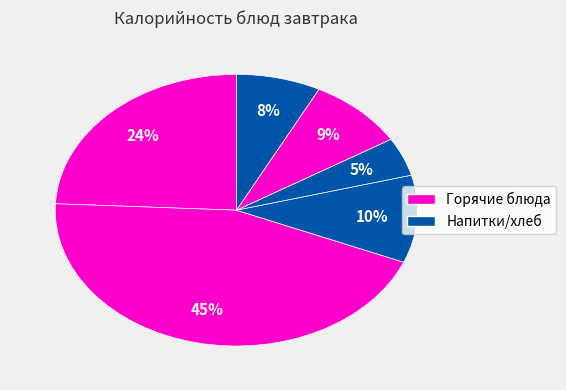

How many slices are in this pie chart?

6